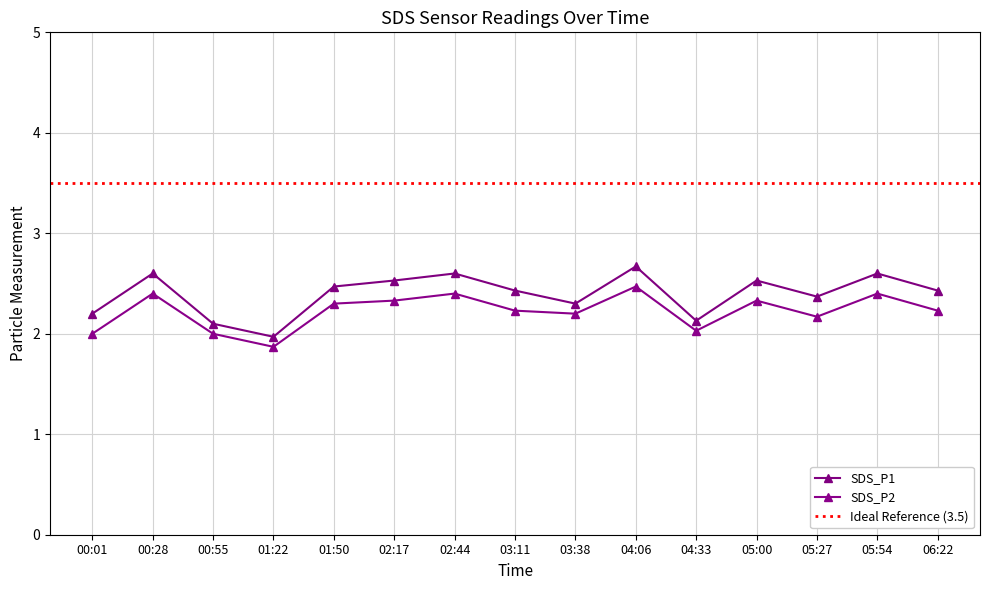

True or false: SDS_P2 and SDS_P1 cross at least once.

False